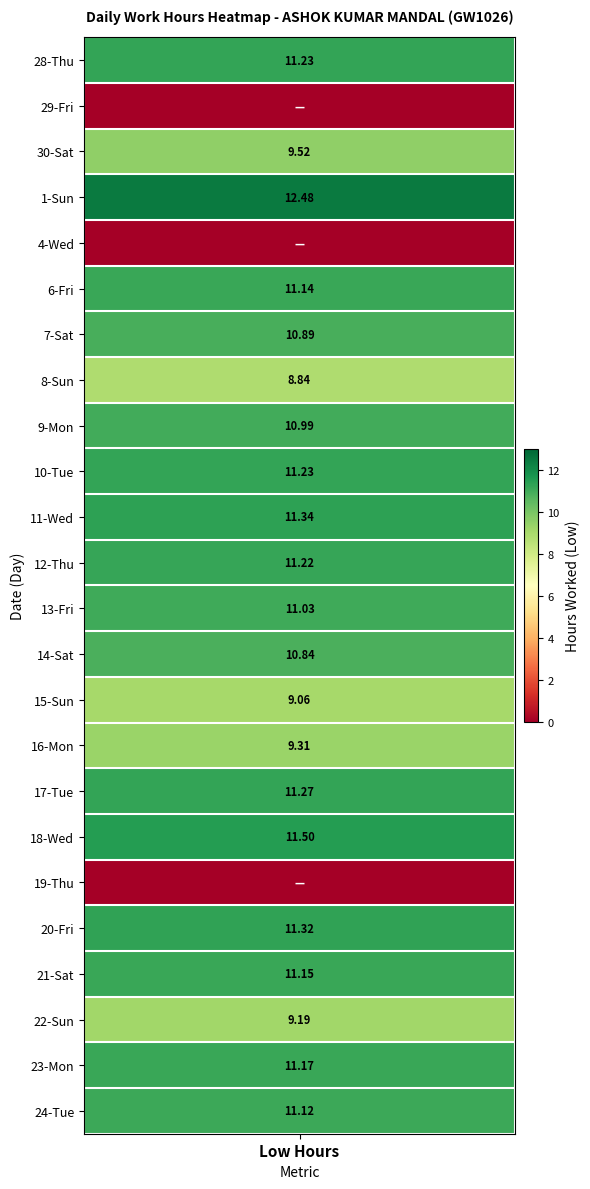

How many data points in 22 are above 0?

1